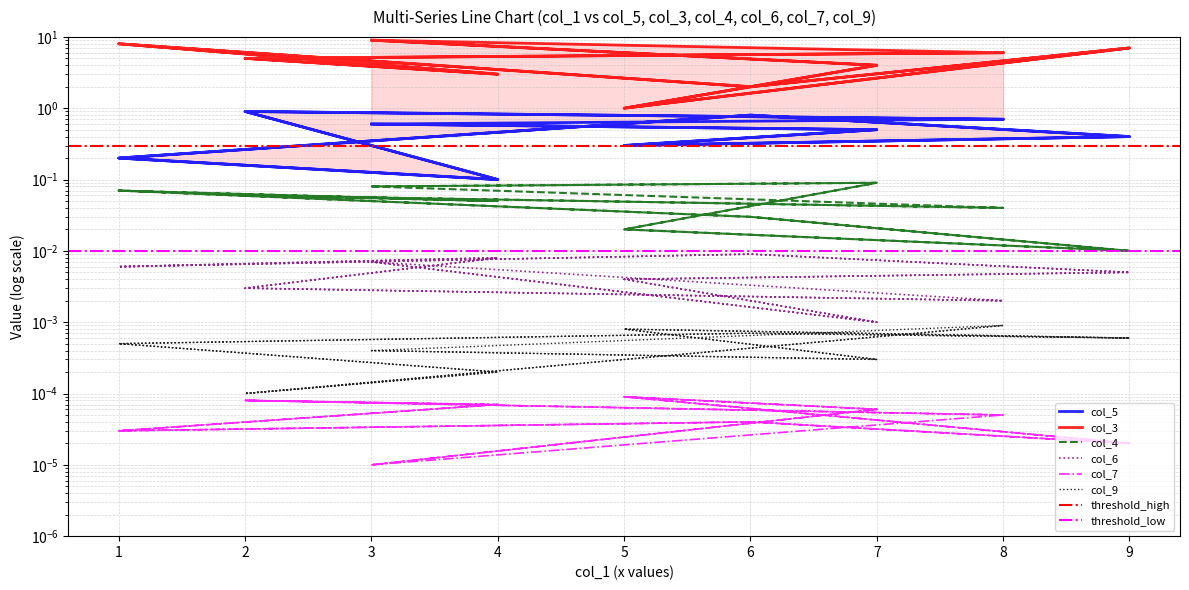

What is the label of the 7th point from the right?

5